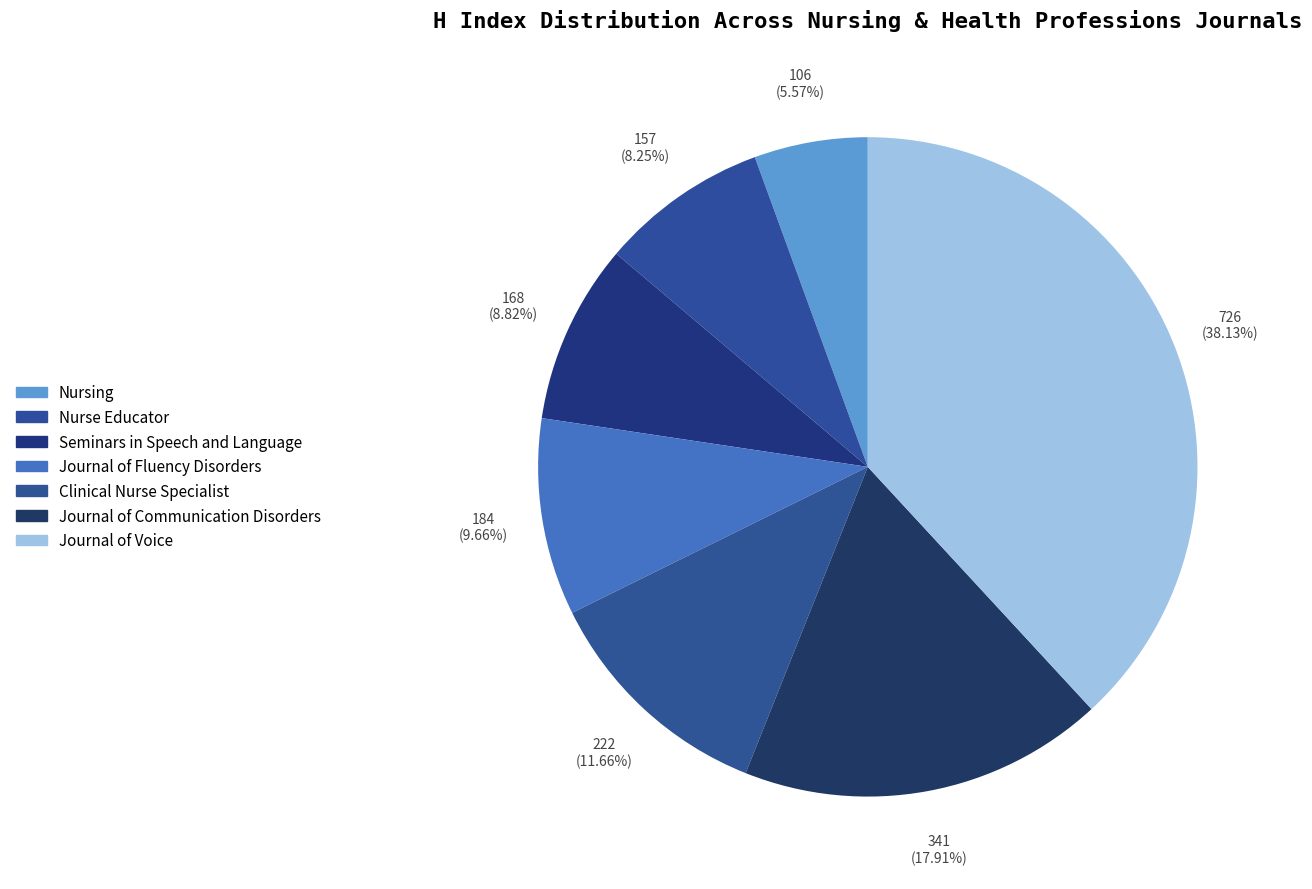

Is there any slice that represents more than half of the pie?

No